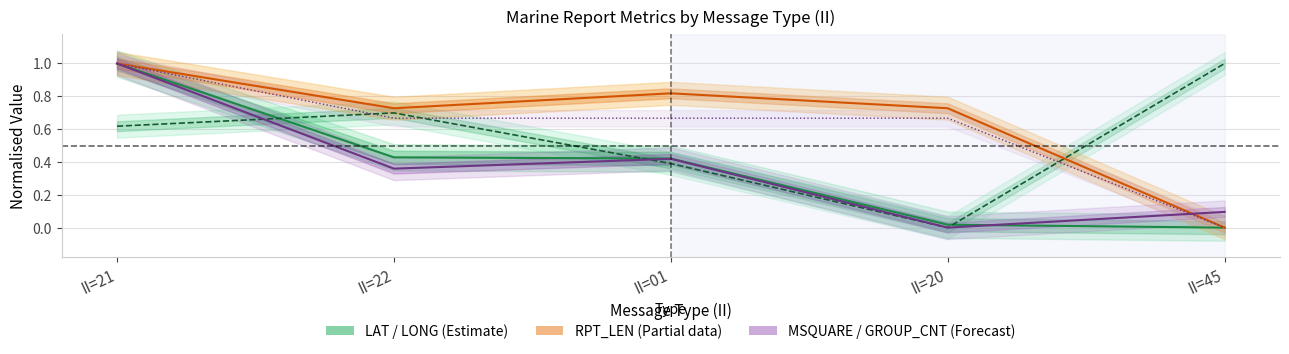

True or false: MSQUARE (Forecast) and RPT_LEN (Partial) intersect in this chart.

True